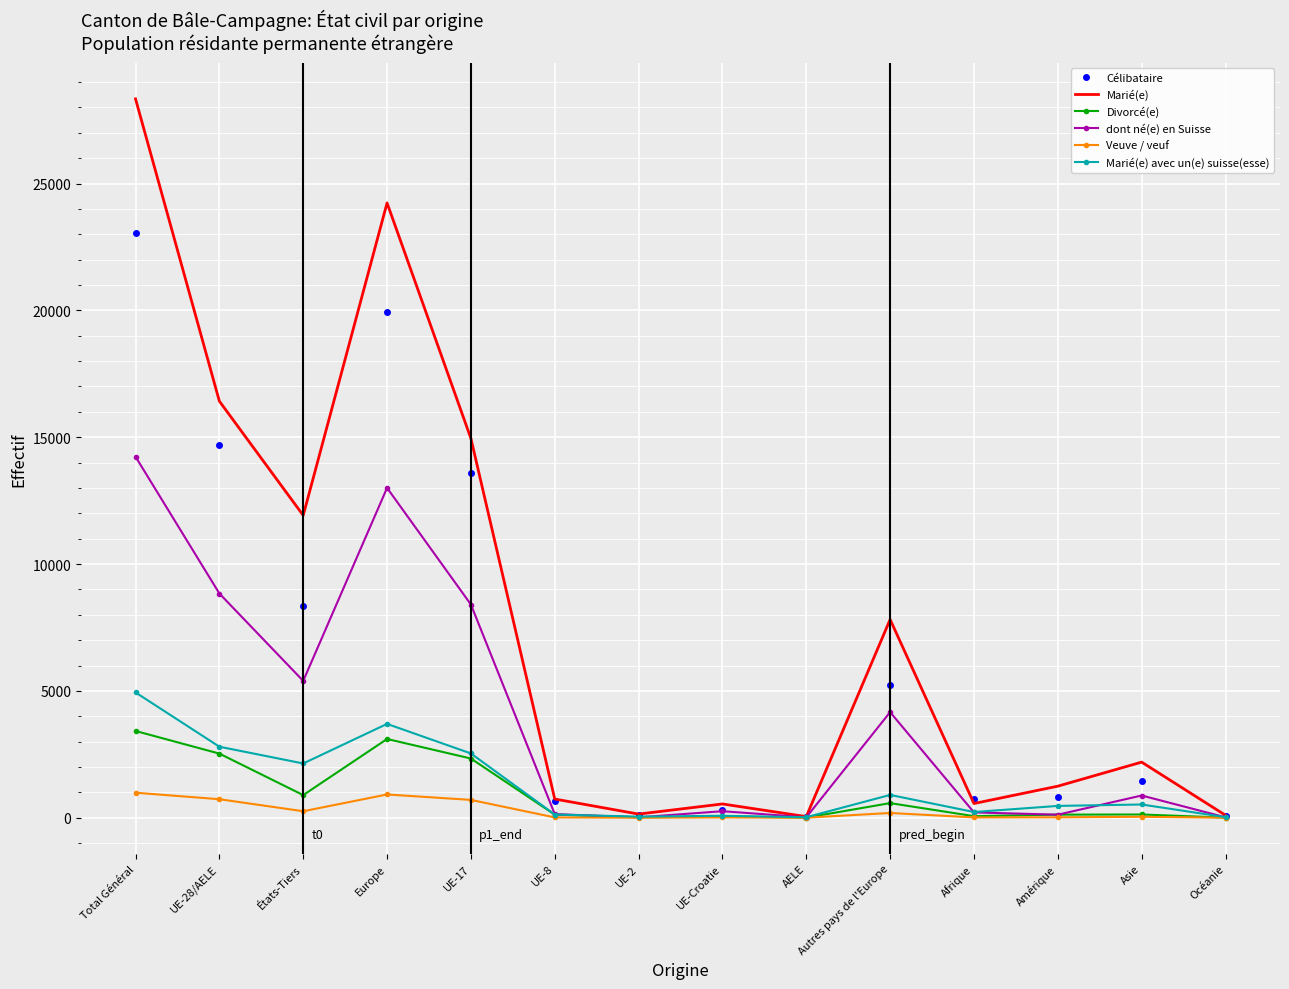

At which category does the chart reach its peak across all series?

Total Général